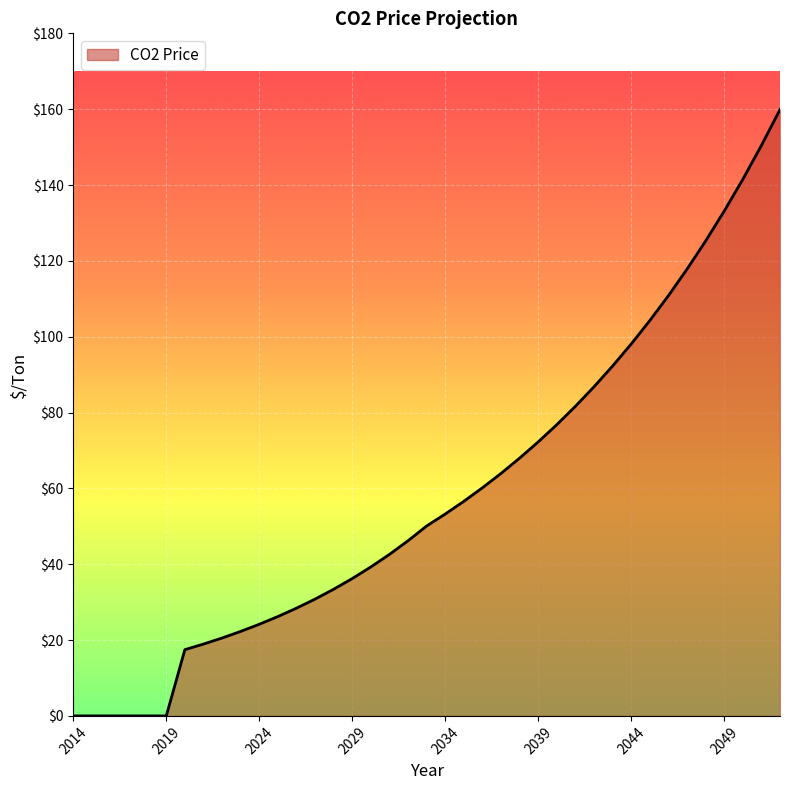

What is the greatest value displayed?

159.9